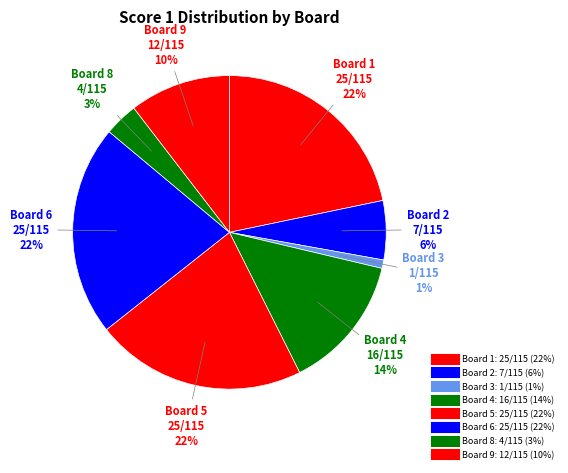

Which slice is the largest?

1